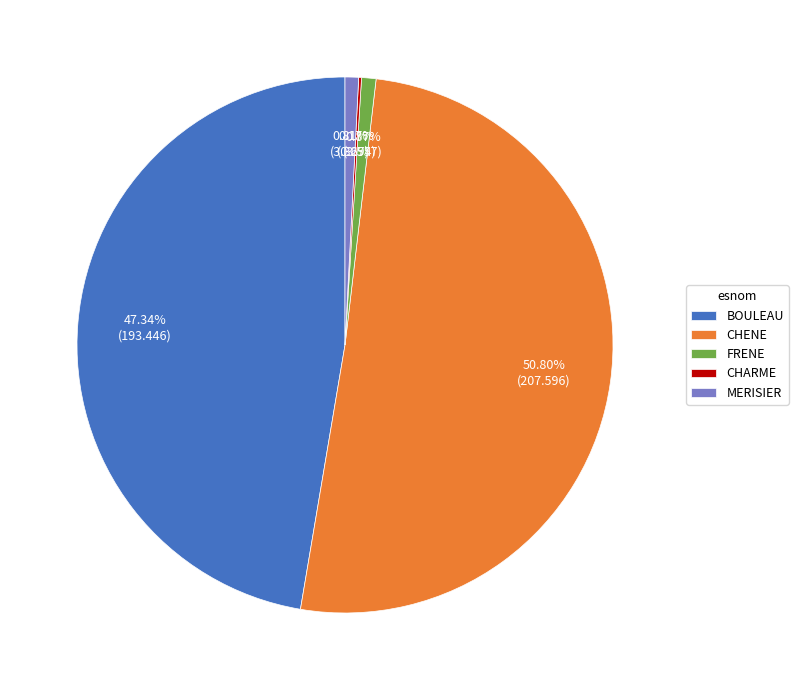

To the nearest percent, what is the difference between the CHENE and BOULEAU slice percentages?

3%